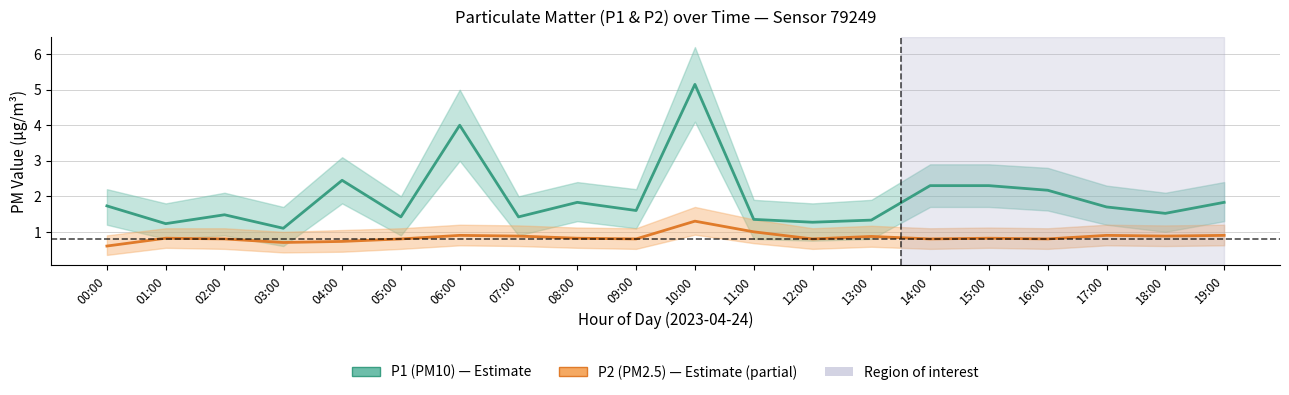

True or false: P1 (PM10) has a value of 1.1 at 03:00.

True